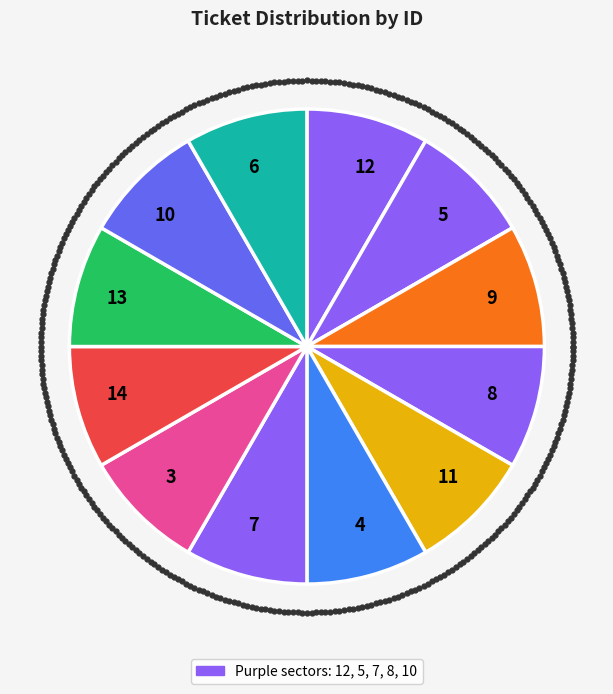

Rank the categories by value from highest to lowest.

14, 13, 12, 11, 10, 9, 8, 7, 6, 5, 4, 3